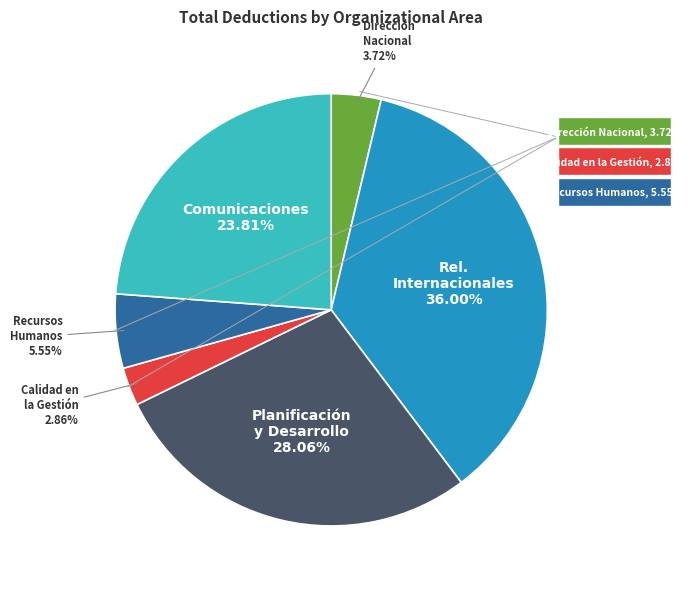

Does any single category account for the majority?

No